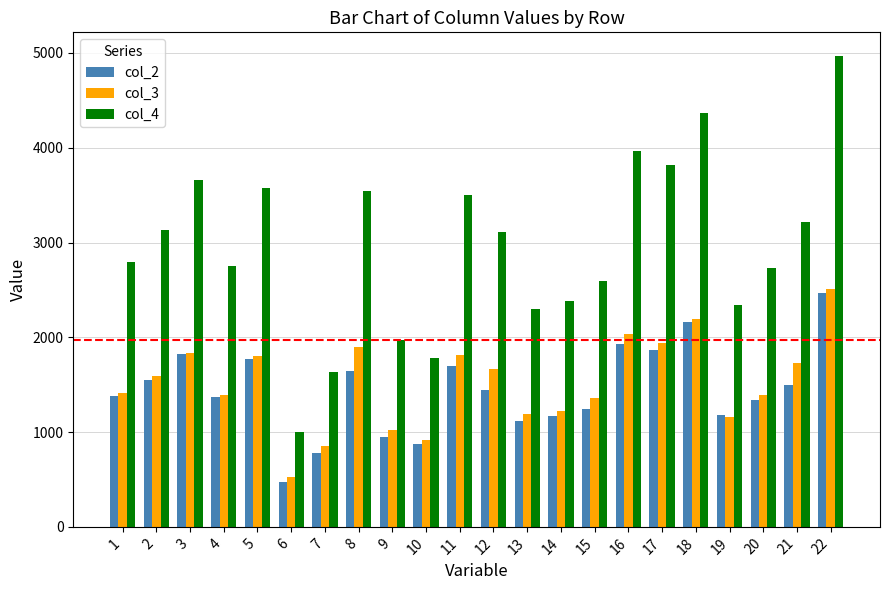

At how many categories does at least one series exceed 568?

22